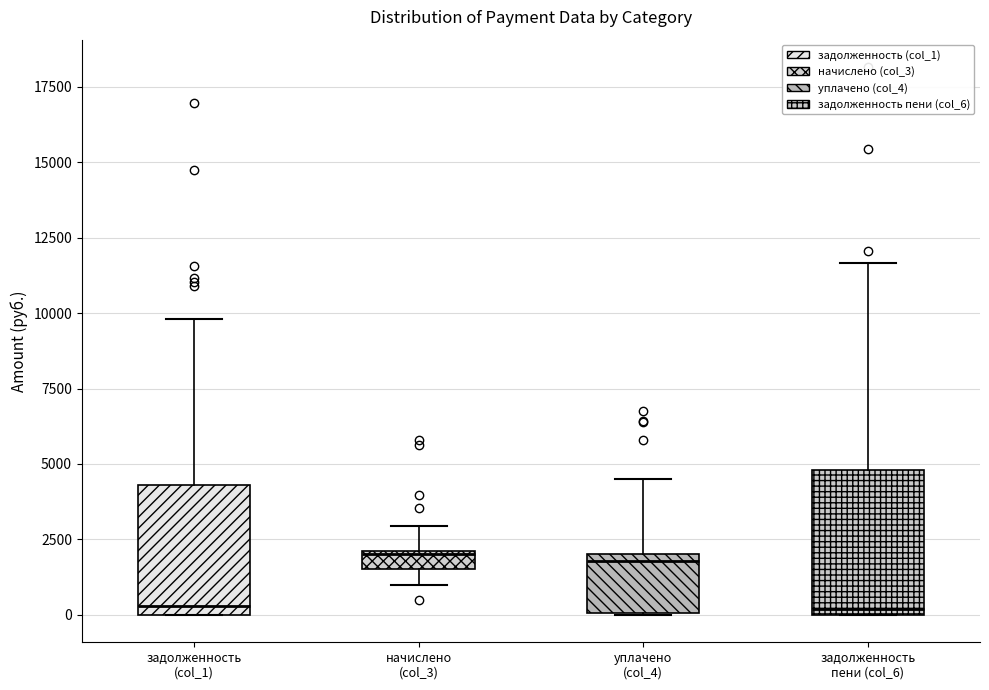

Where is the lower edge of the box for уплачено (col_4) on the y-axis? The values are not printed on the chart, so give them approximately, as read against the axis.

0